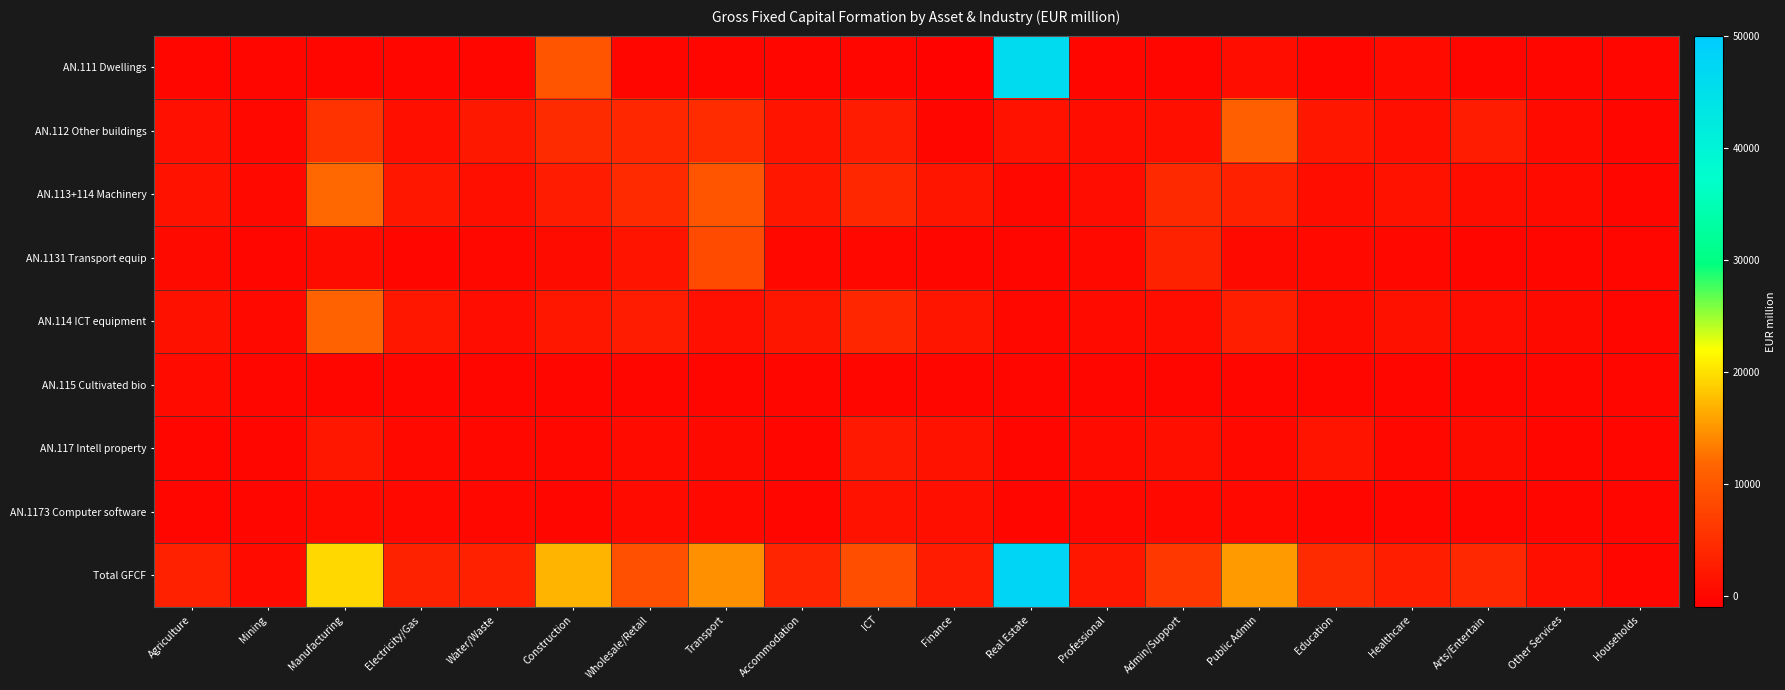

Between Construction and Manufacturing, which is larger?

Construction